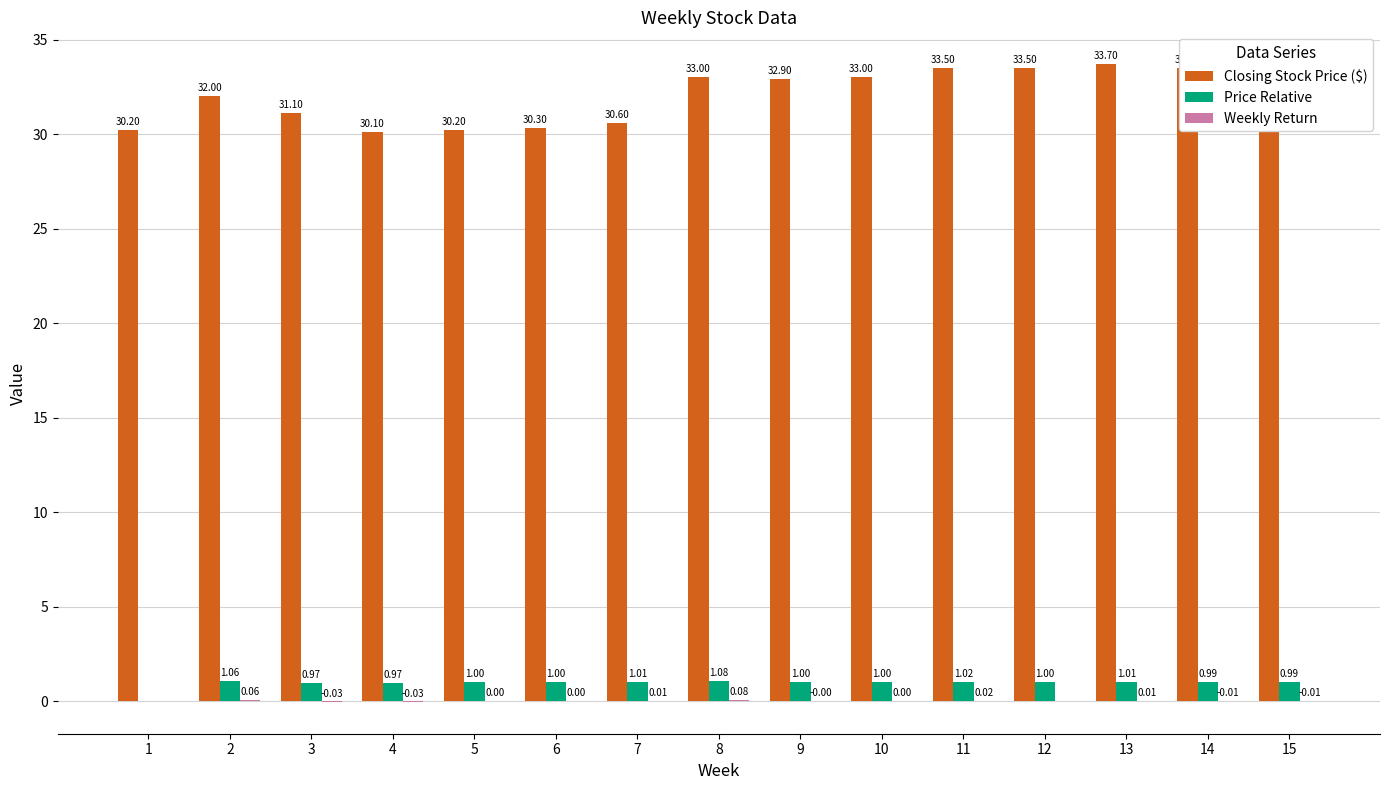

Read the Price Relative value at 10.

1.0